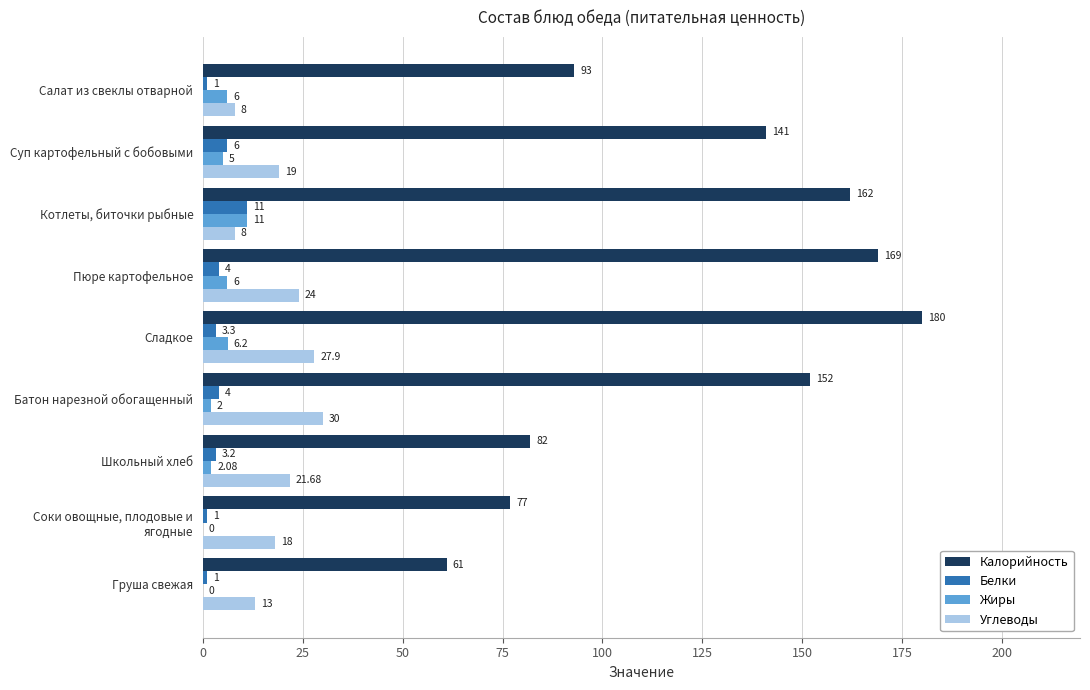

What is the sum of all Калорийность values?

1117.0